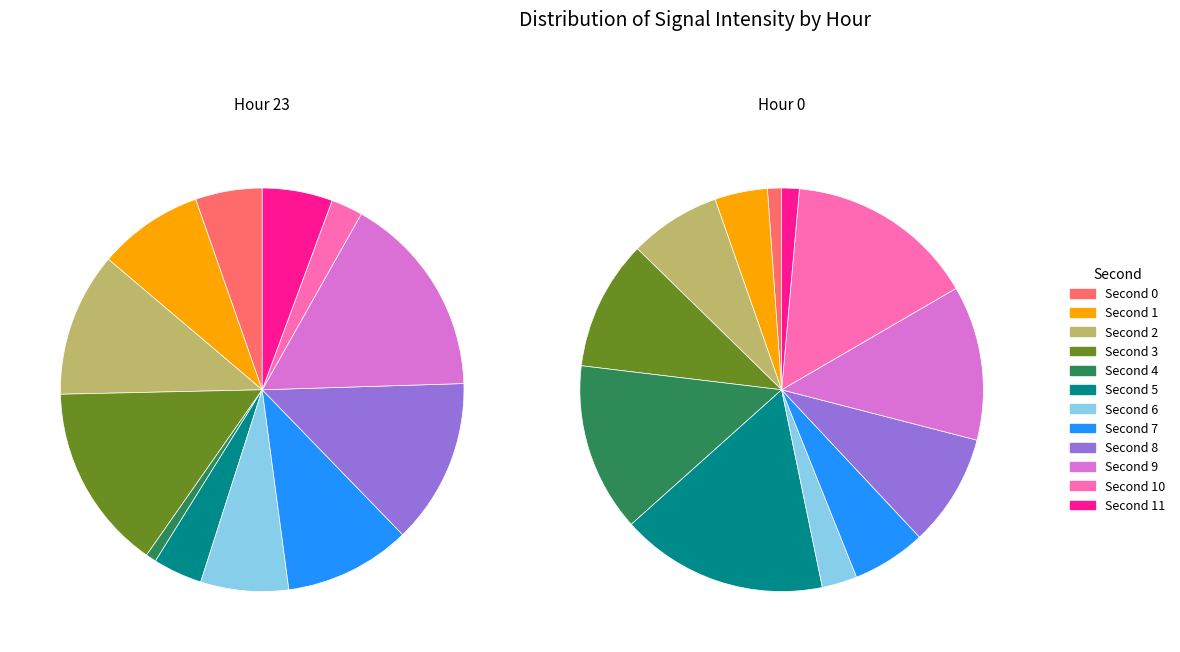

Which series has the widest spread of values?

hour_23